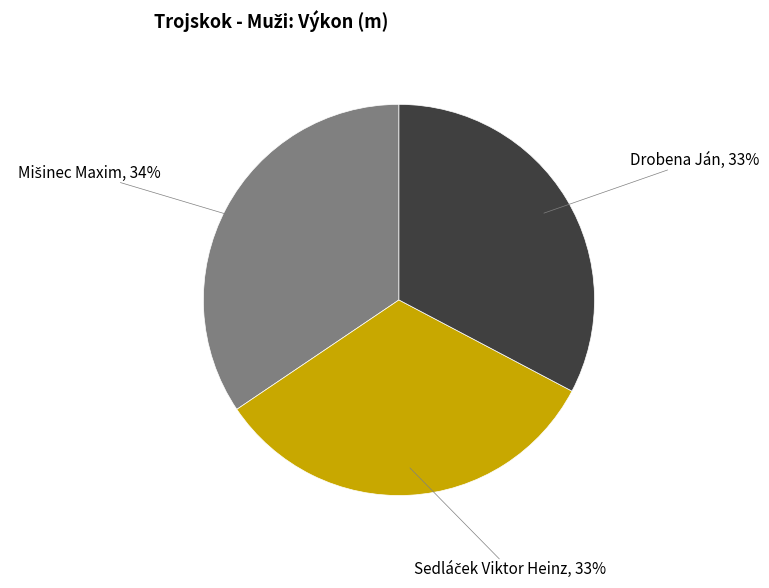

What percentage is the Drobena Ján slice, to the nearest percent?

33%